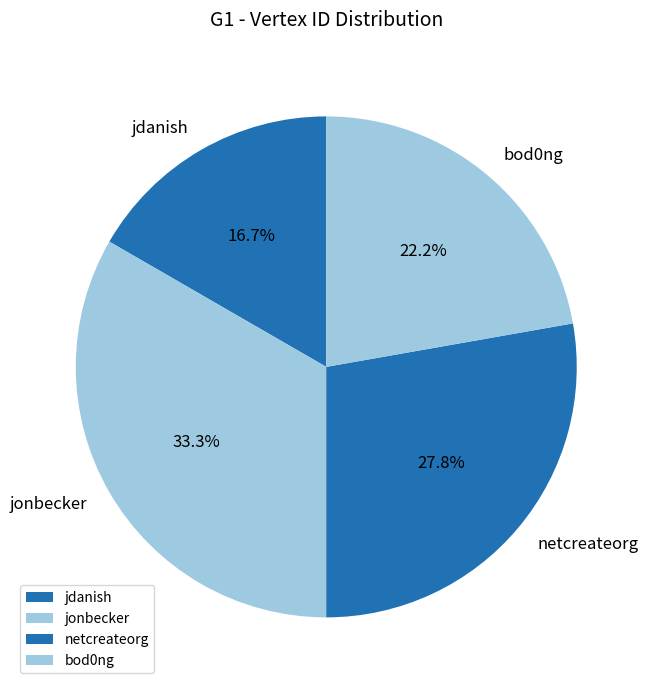

To the nearest percent, what portion does bod0ng represent?

22%